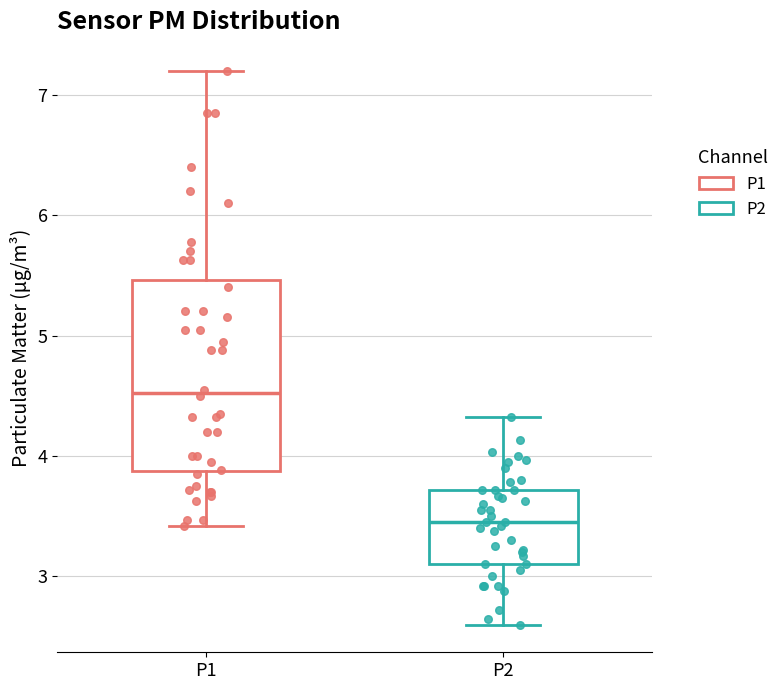

Where does the median line of the box for P1 sit on the y-axis? The values are not printed on the chart, so give them approximately, as read against the axis.

4.5